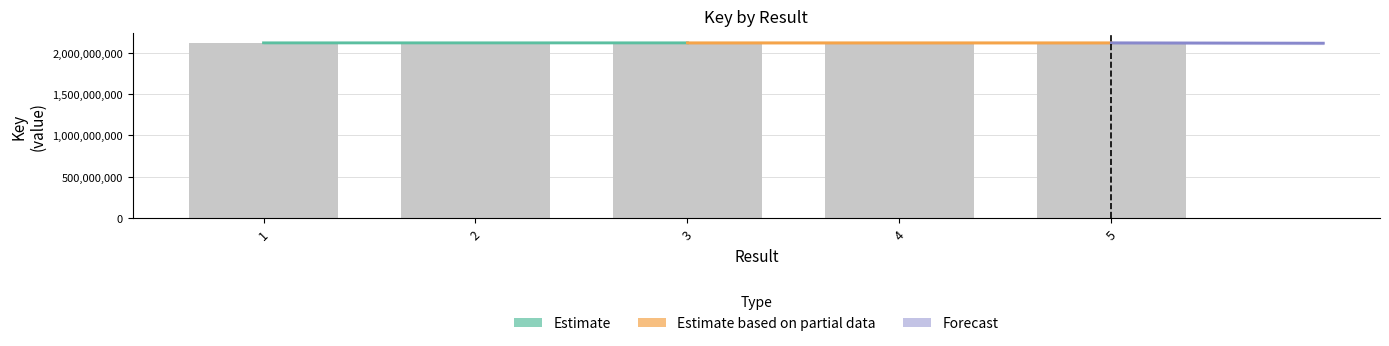

Between 2 and 1, which is larger?

1